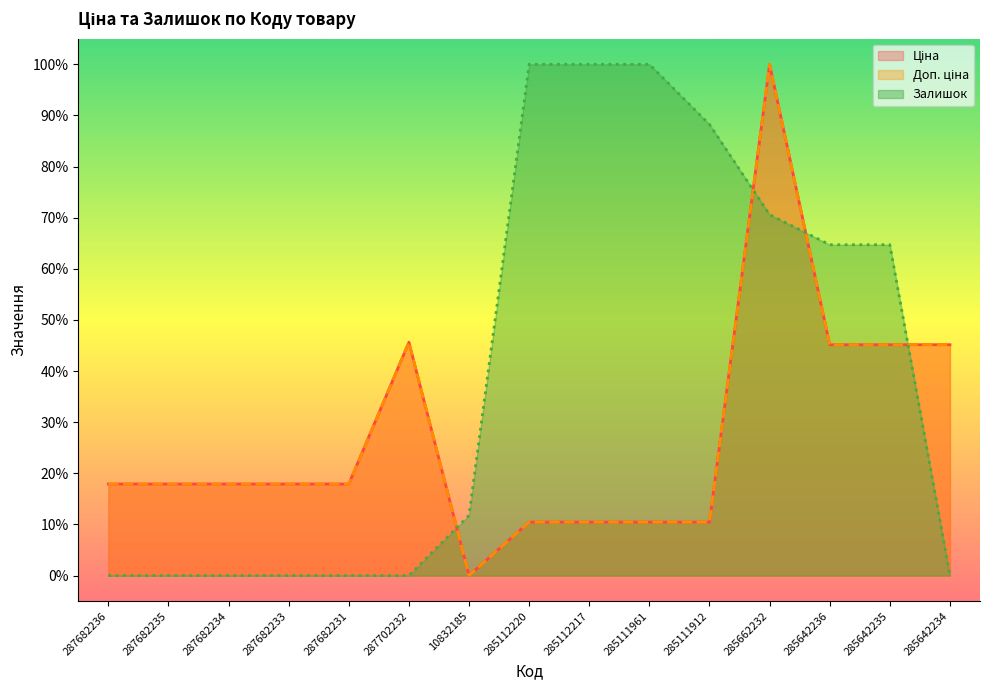

True or false: Доп. ціна has a value of 45.1 at 285642234.

True